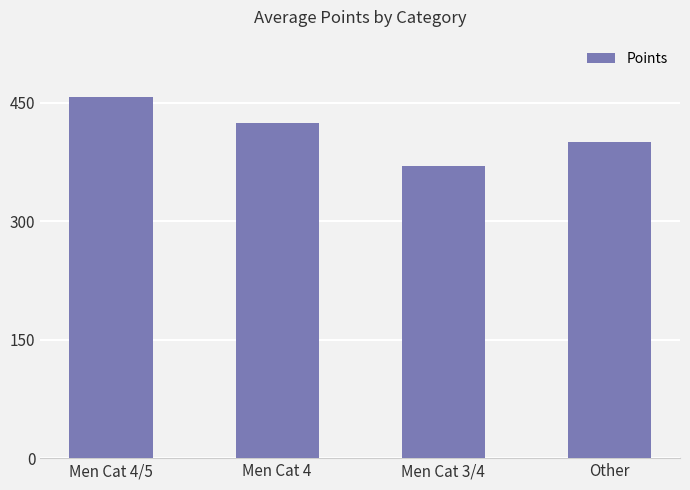

Reading left to right, what are all the values shown in this chart?

457.4	424.4	370.4	400.8